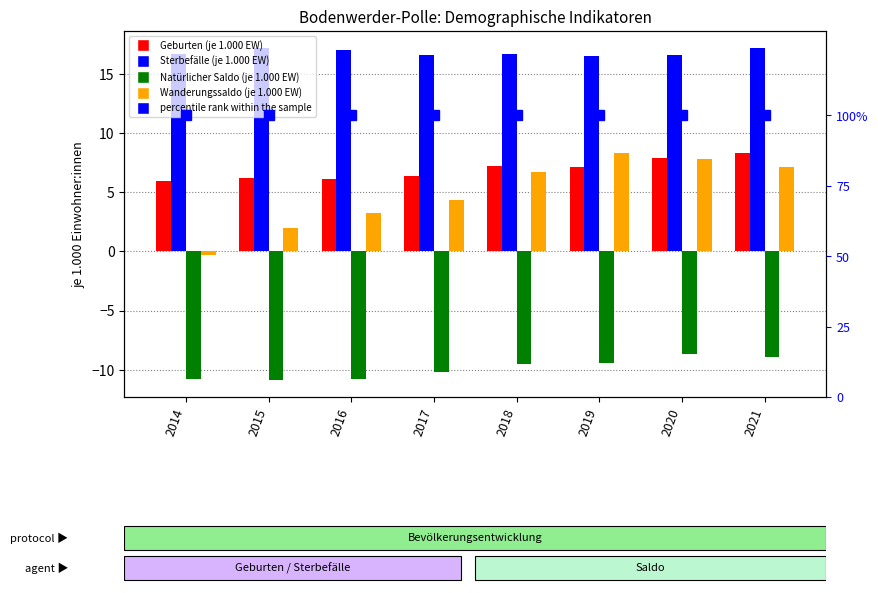

The value of Sterbefälle (je 1.000 EW) at 2015 is 17.2. True or false?

True